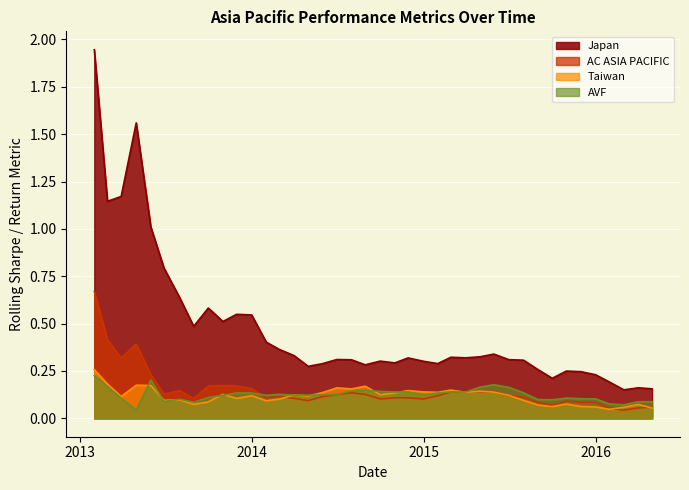

True or false: AVF and Japan cross at least once.

False